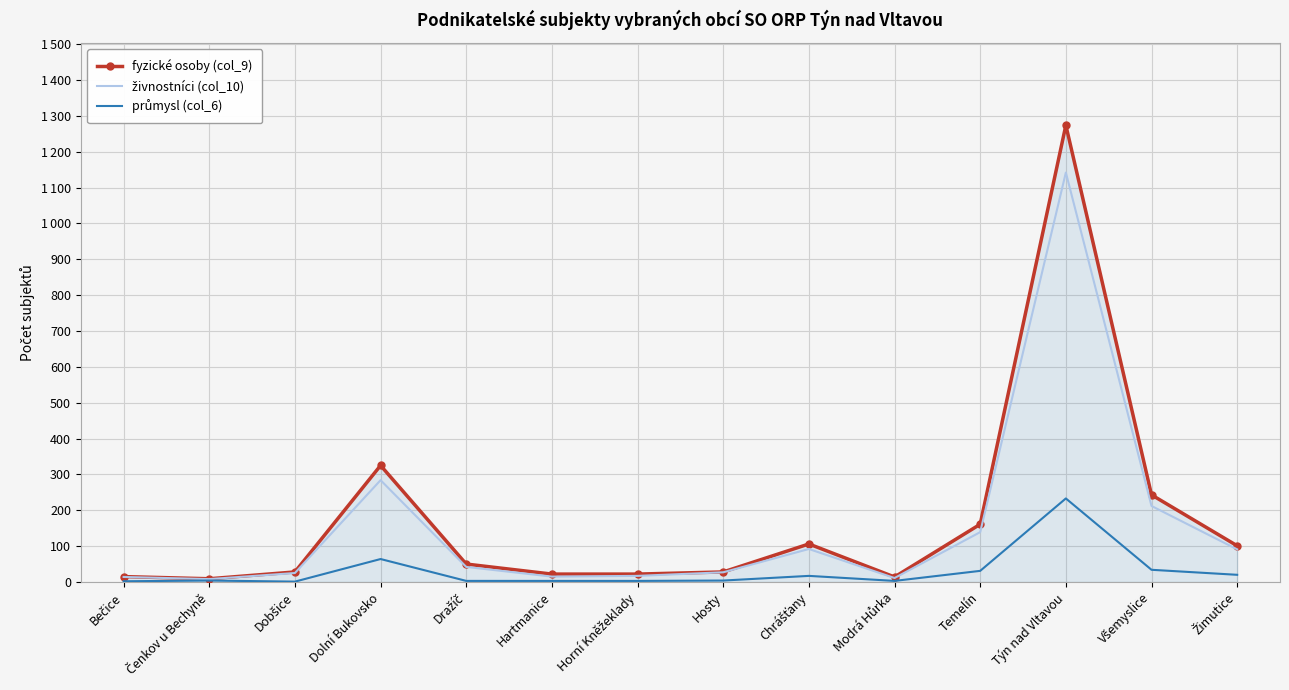

Reading right to left, extract all data points from this chart.

fyzické osoby (col_9): Žimutice=101	Všemyslice=243	Týn nad Vltavou=1274	Temelín=161	Modrá Hůrka=14	Chrášťany=106	Hosty=28	Horní Kněžeklady=22	Hartmanice=22	Dražíč=50	Dolní Bukovsko=325	Dobšice=28	Čenkov u Bechyně=9	Bečice=15
živnostníci (col_10): Žimutice=91	Všemyslice=212	Týn nad Vltavou=1142	Temelín=139	Modrá Hůrka=11	Chrášťany=92	Hosty=27	Horní Kněžeklady=17	Hartmanice=15	Dražíč=42	Dolní Bukovsko=284	Dobšice=25	Čenkov u Bechyně=8	Bečice=14
průmysl (col_6): Žimutice=20	Všemyslice=34	Týn nad Vltavou=233	Temelín=31	Modrá Hůrka=3	Chrášťany=17	Hosty=4	Horní Kněžeklady=3	Hartmanice=3	Dražíč=3	Dolní Bukovsko=64	Dobšice=1	Čenkov u Bechyně=4	Bečice=2